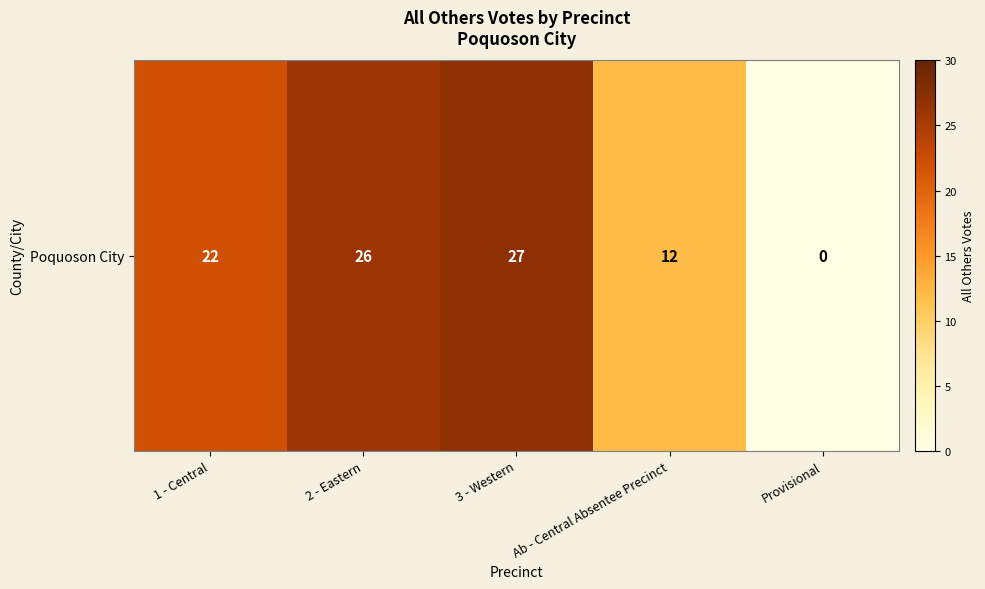

True or false: the data shows 38 at 1 - Central.

False